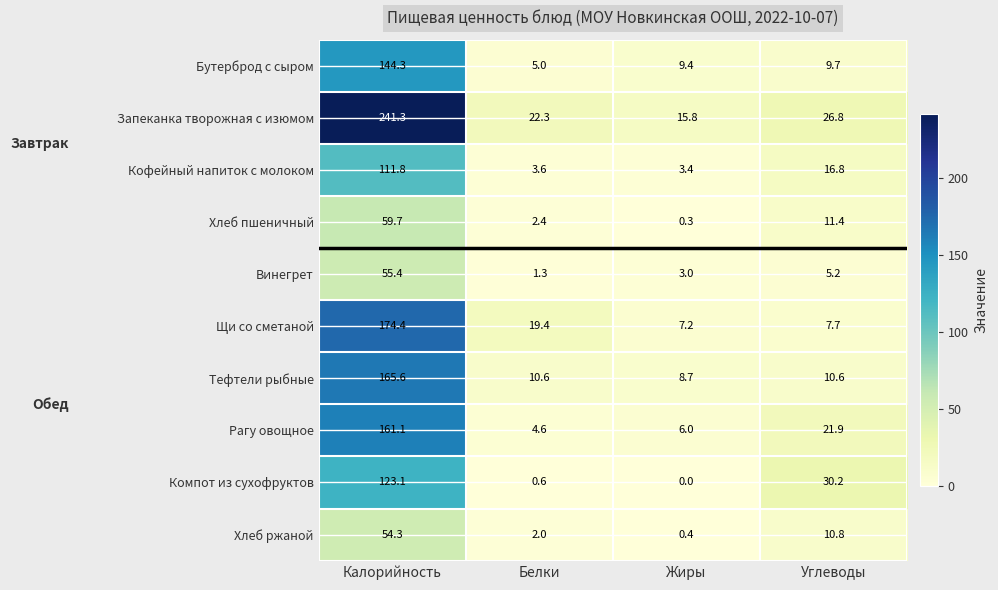

Which series has the largest range (max minus min)?

Запеканка творожная с изюмом